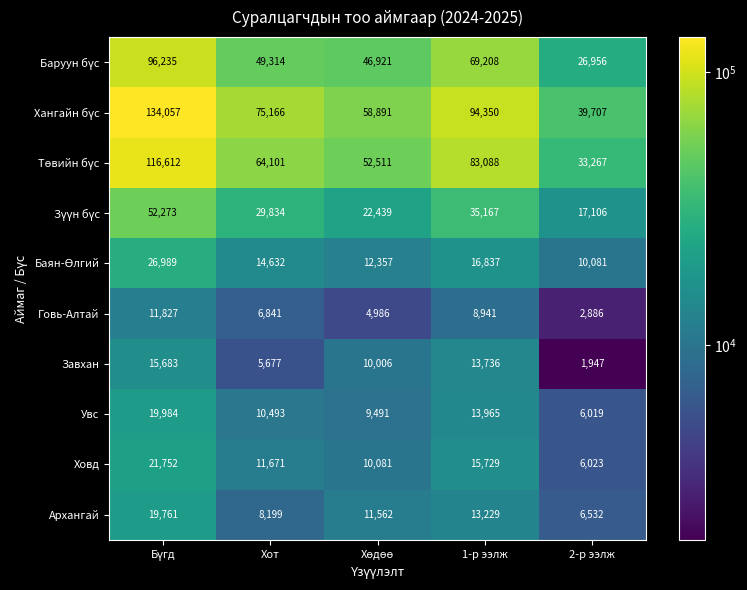

Is it true that Ховд equals 6023 at 2-р ээлж?

True